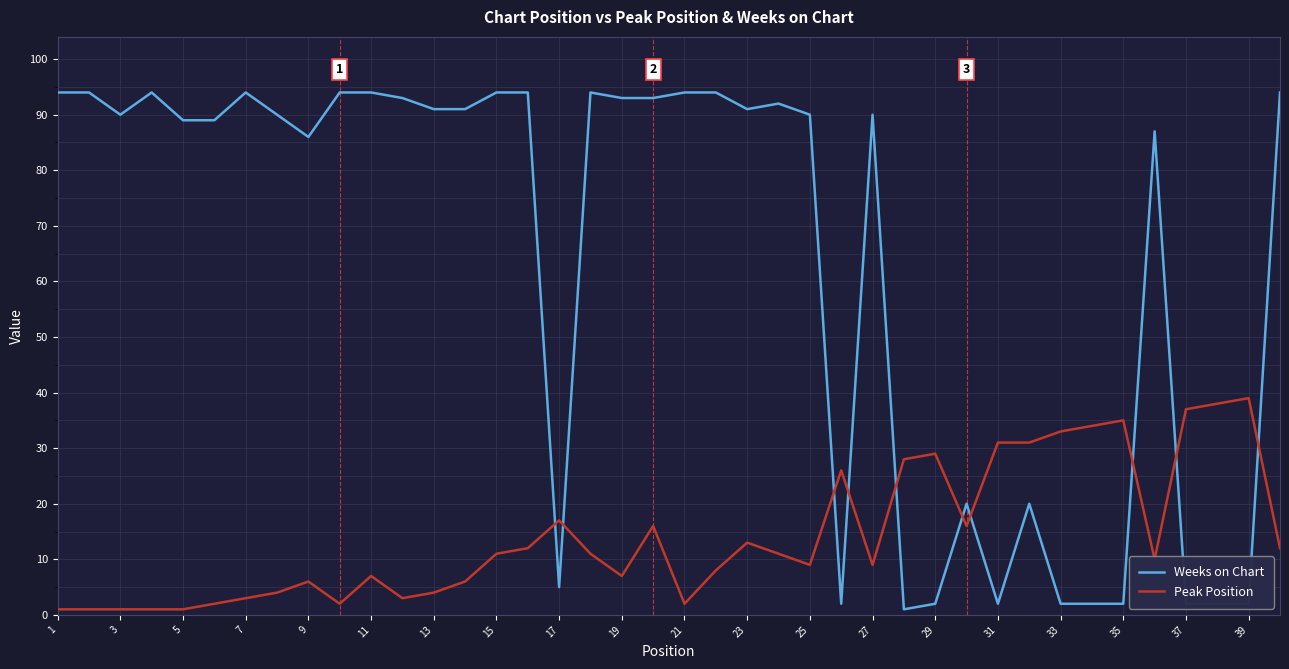

What are all the series names shown in the legend?

Weeks on Chart, Peak Position